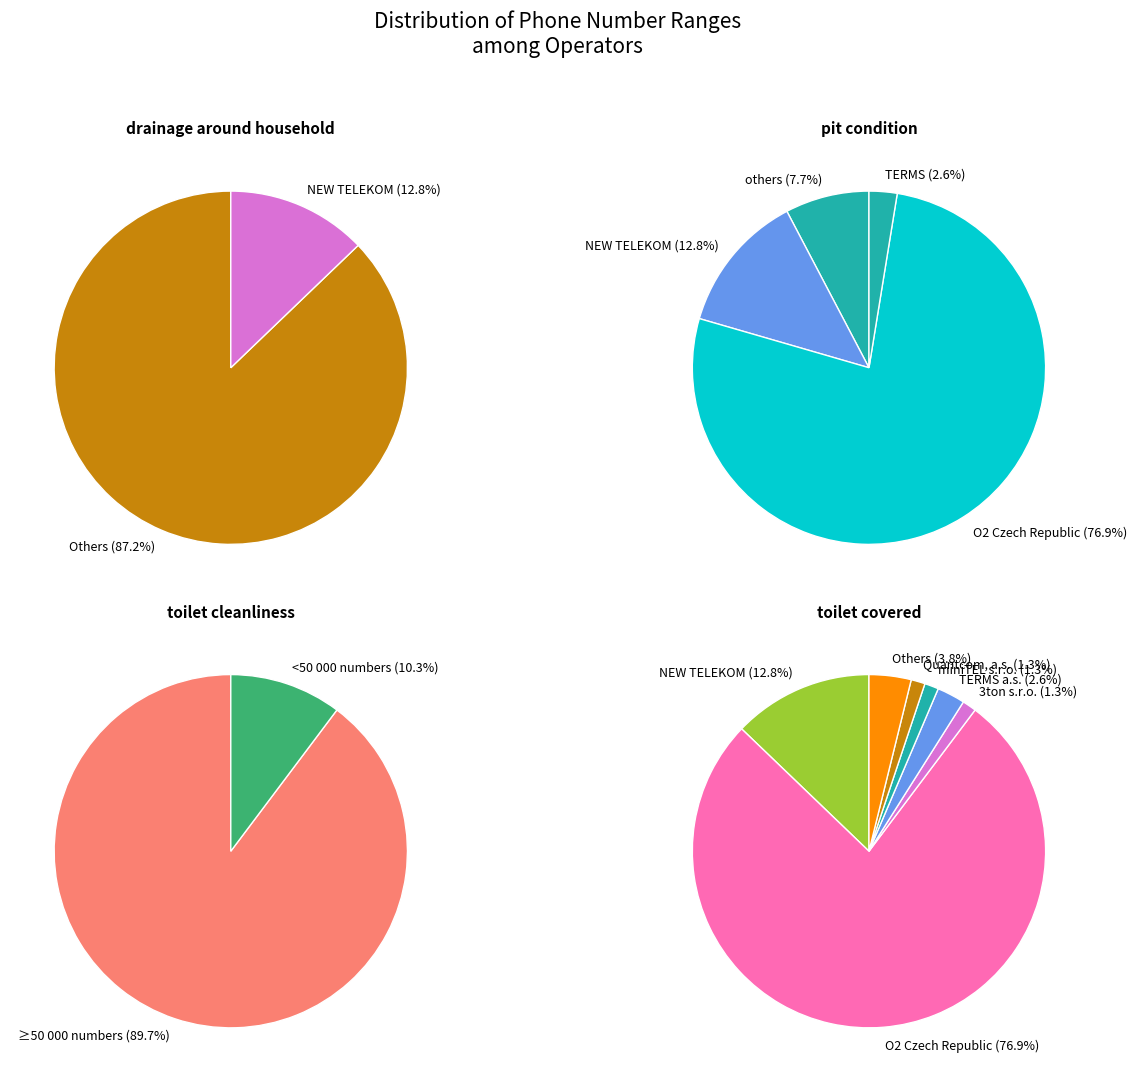

What is the smallest slice in the pie chart?

3ton s.r.o.